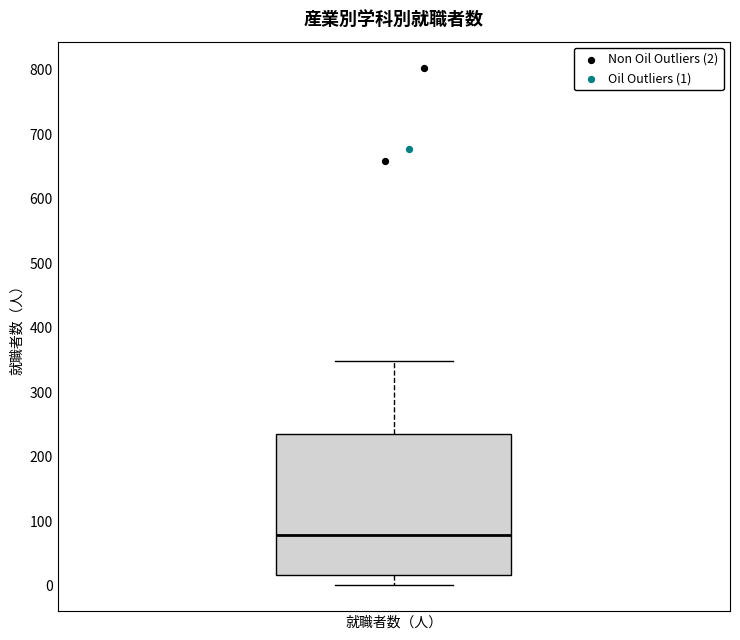

Where does the lower whisker of the box for 就職者数（人） end on the y-axis? The values are not printed on the chart, so give them approximately, as read against the axis.

0